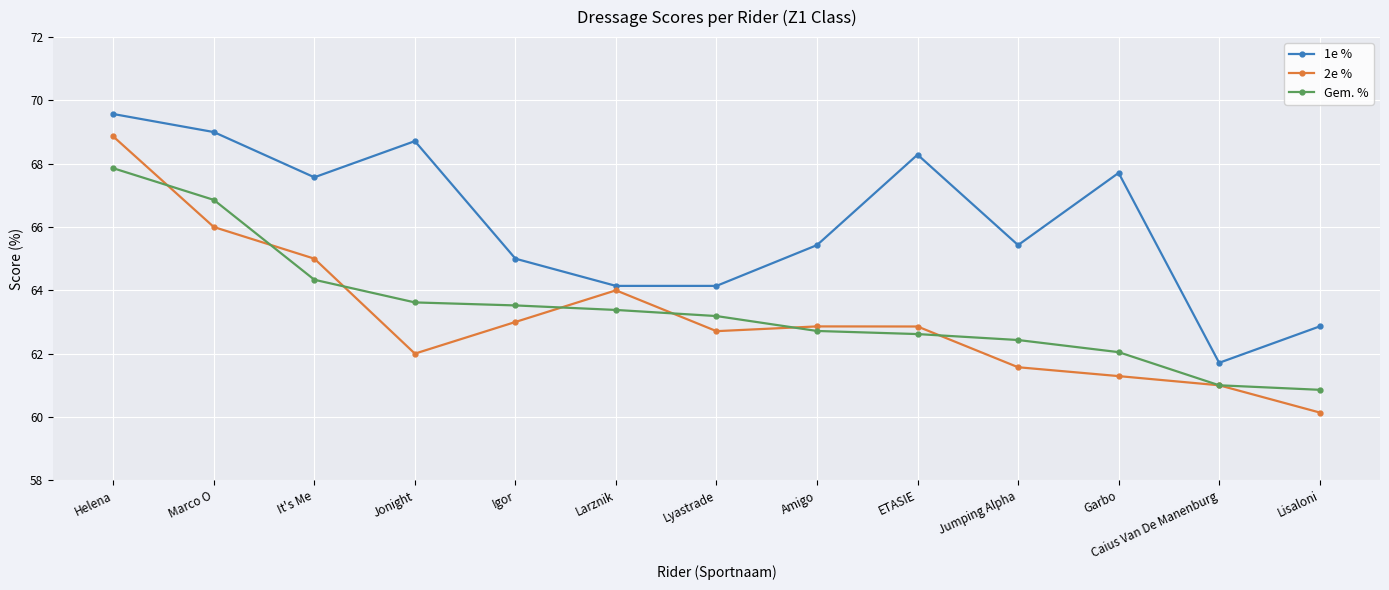

Reading right to left, what are all the values shown in this chart?

1e %: 62.9	61.7	67.7	65.4	68.3	65.4	64.1	64.1	65.0	68.7	67.6	69.0	69.6
2e %: 60.1	61.0	61.3	61.6	62.9	62.9	62.7	64.0	63.0	62.0	65.0	66.0	68.9
Gem. %: 60.9	61.0	62.0	62.4	62.6	62.7	63.2	63.4	63.5	63.6	64.3	66.9	67.9